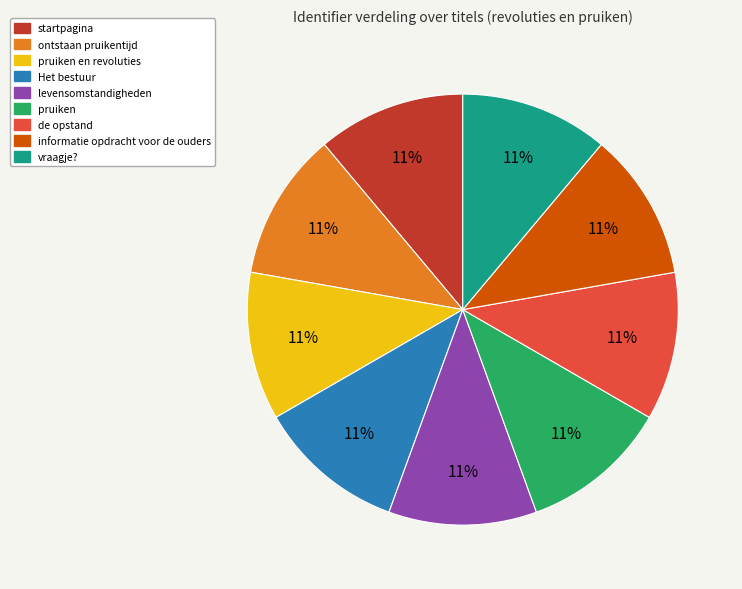

Is there a majority slice in this chart?

No